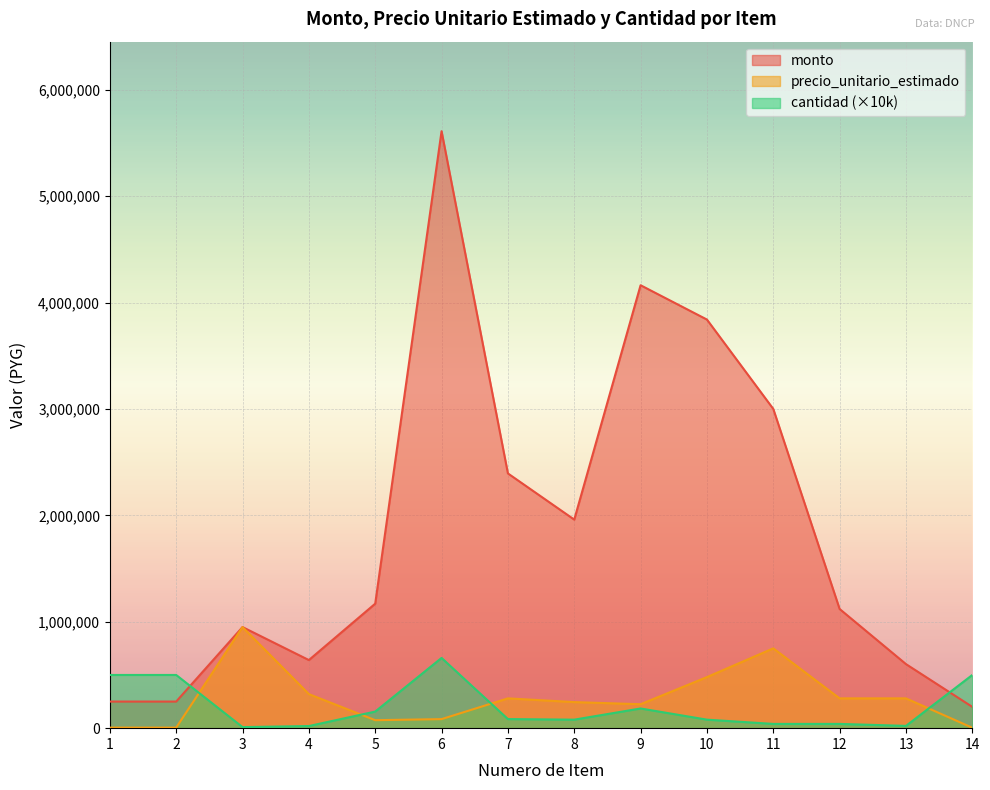

Reading right to left, list all the values displayed in this chart.

monto: 200000	602000	1120000	3000000	3840000	4162500	1960000	2394000	5610000	1170000	640000	950000	250000	250000
precio_unitario_estimado: 4000	280000	280000	750000	480000	225000	245000	280000	85000	75000	320000	950000	5000	5000
cantidad: 500000	21500	40000	40000	80000	185000	80000	85500	660000	156000	20000	10000	500000	500000